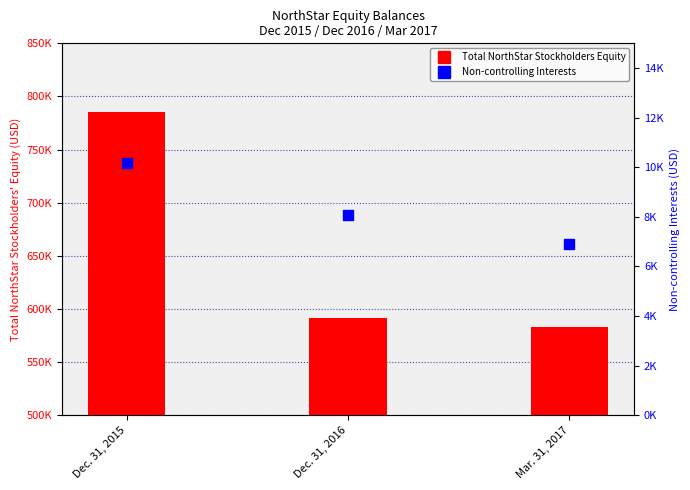

Which series has the largest total across all categories?

Total NorthStar Stockholders Equity